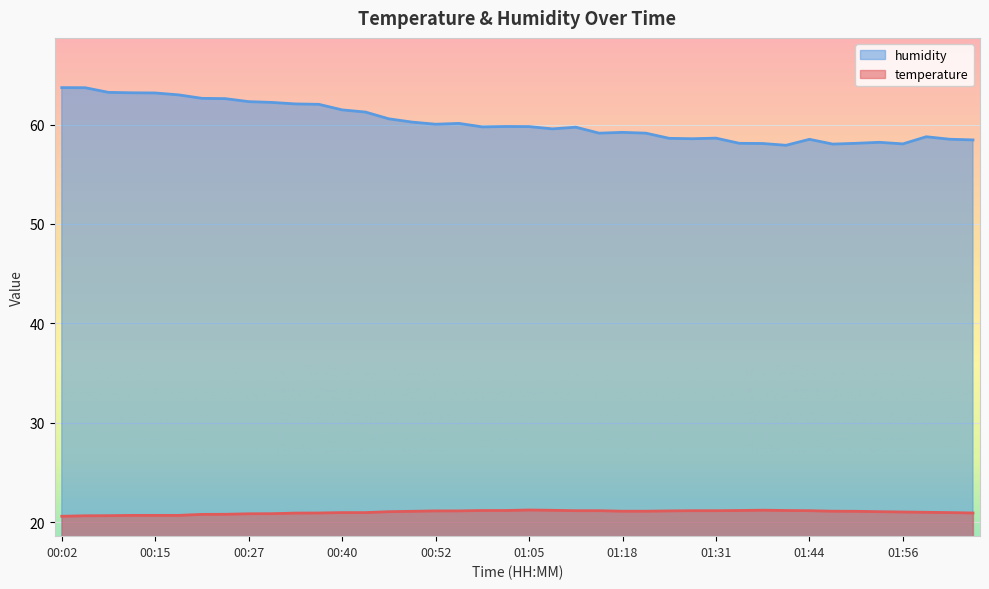

At which category is the sum across all series the highest?

00:05